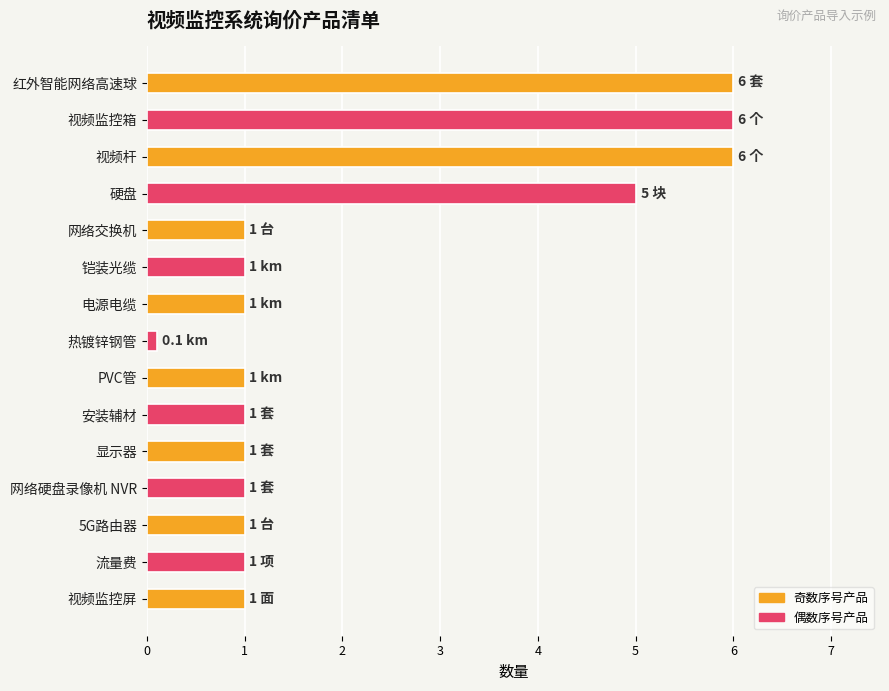

Reading top to bottom, list all the values displayed in this chart.

6.0	6.0	6.0	5.0	1.0	1.0	1.0	0.1	1.0	1.0	1.0	1.0	1.0	1.0	1.0